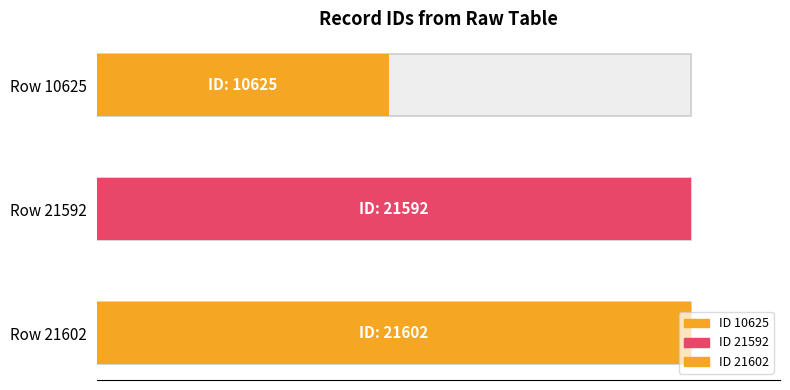

What is the smallest value displayed?

10625